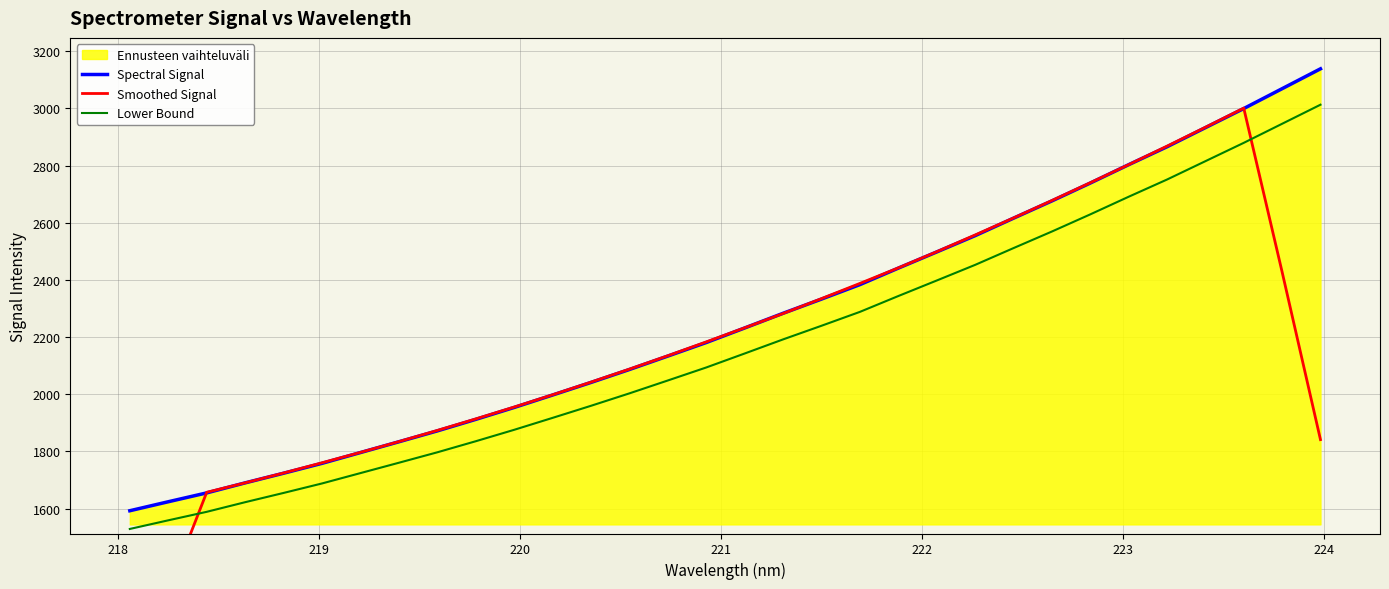

True or false: Lower Bound and Spectral Signal intersect in this chart.

False